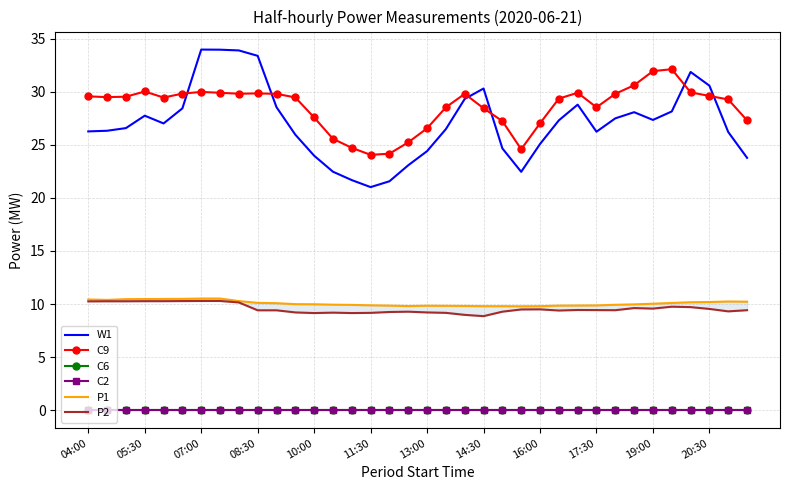

True or false: P2 and C9 cross at least once.

False